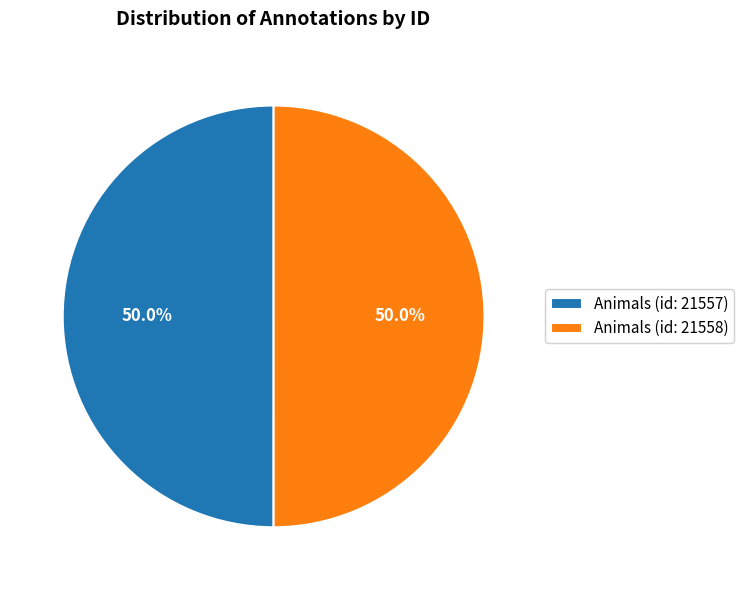

What is the ratio of the value at Animals (id: 21558) to the value at Animals (id: 21557)?

1.0